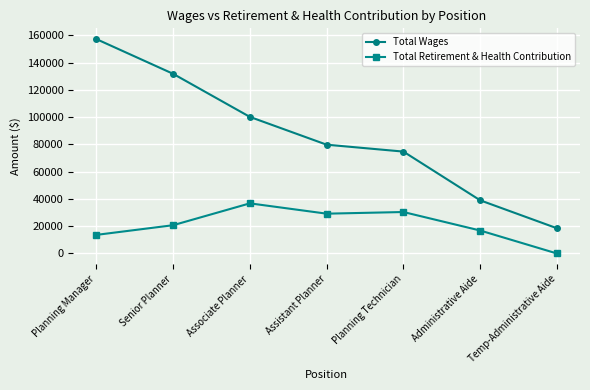

True or false: Total Retirement & Health Contribution and Total Wages cross at least once.

False